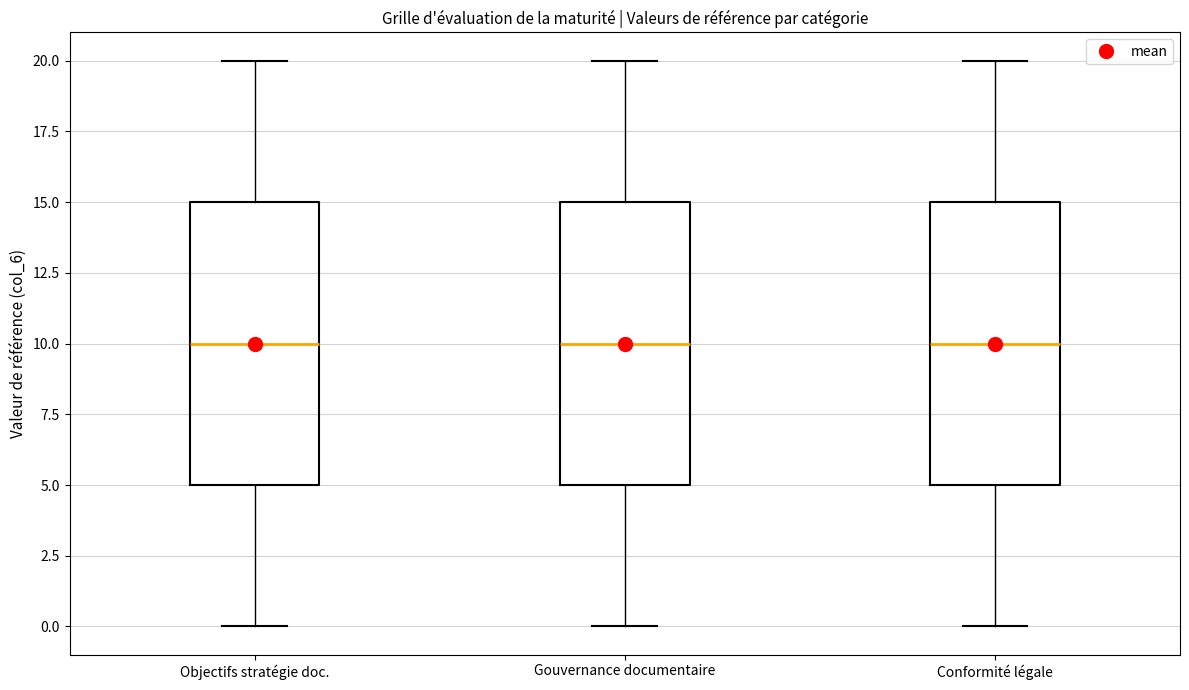

Where does the median line of the box for Gouvernance documentaire sit on the y-axis? The values are not printed on the chart, so give them approximately, as read against the axis.

10